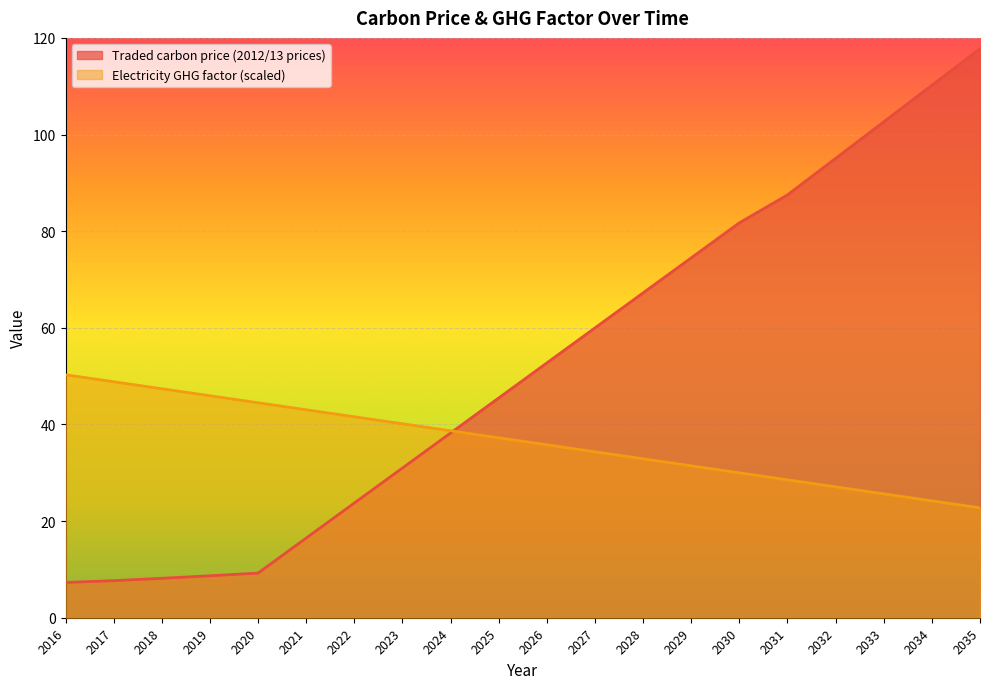

How many values in the Electricity GHG factor (scaled) series exceed 37?

10